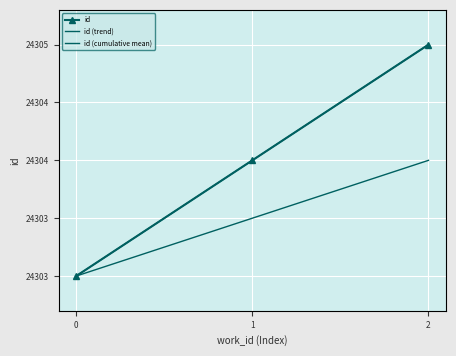

Is it true that id (cumulative mean) equals 31660.8 at 0?

False